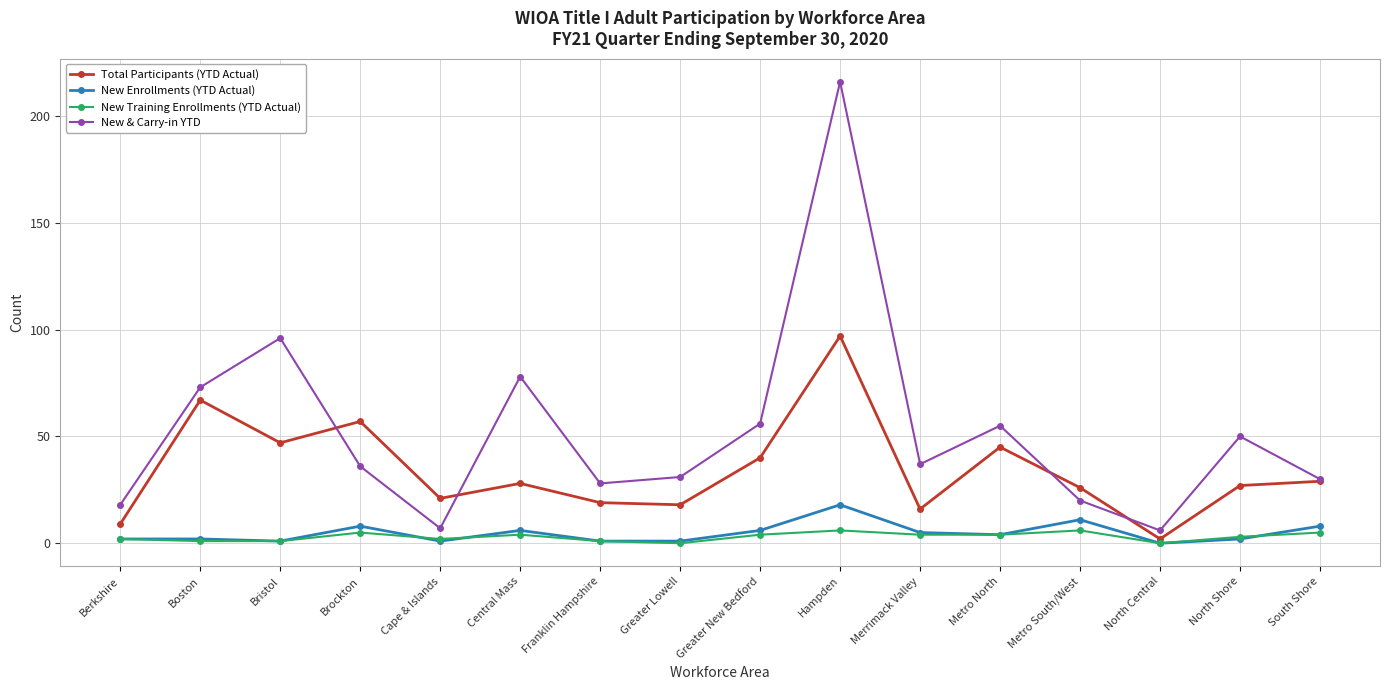

What is the sum of all New & Carry-in YTD values?

837